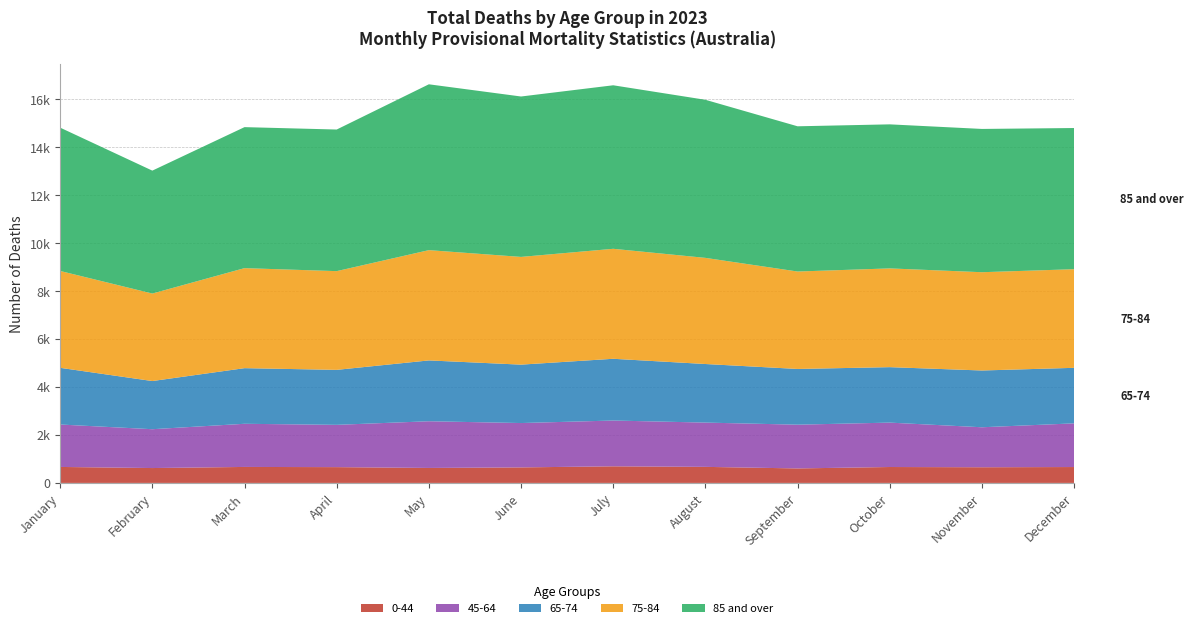

Reading left to right, transcribe all the data shown in this chart.

0-44: January=666	February=620	March=666	April=658	May=624	June=647	July=692	August=669	September=604	October=663	November=653	December=662
45-64: January=1769	February=1619	March=1799	April=1763	May=1947	June=1849	July=1909	August=1846	September=1824	October=1851	November=1667	December=1821
65-74: January=2363	February=2008	March=2319	April=2292	May=2536	June=2435	July=2574	August=2442	September=2323	October=2312	November=2367	December=2315
75-84: January=4038	February=3648	March=4170	April=4116	May=4597	June=4491	July=4585	August=4425	September=4062	October=4117	November=4097	December=4112
85 and over: January=5975	February=5124	March=5878	April=5903	May=6914	June=6687	July=6817	August=6590	September=6054	October=6005	November=5973	December=5885